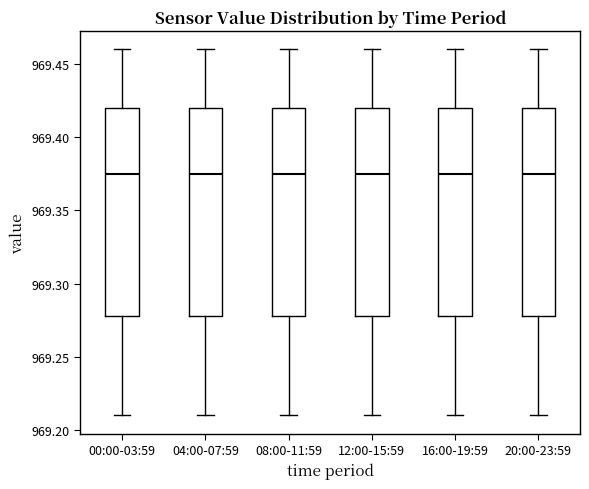

Reading left to right, read every box against the y-axis: the position of its median line, the range the box covers, and the ends of its whiskers. The values are not printed on the chart, so give them approximately, as read against the axis.

00:00-03:59: median 969.375, box 969.280 to 969.420, whiskers 969.210 to 969.460
04:00-07:59: median 969.375, box 969.280 to 969.420, whiskers 969.210 to 969.460
08:00-11:59: median 969.375, box 969.280 to 969.420, whiskers 969.210 to 969.460
12:00-15:59: median 969.375, box 969.280 to 969.420, whiskers 969.210 to 969.460
16:00-19:59: median 969.375, box 969.280 to 969.420, whiskers 969.210 to 969.460
20:00-23:59: median 969.375, box 969.280 to 969.420, whiskers 969.210 to 969.460